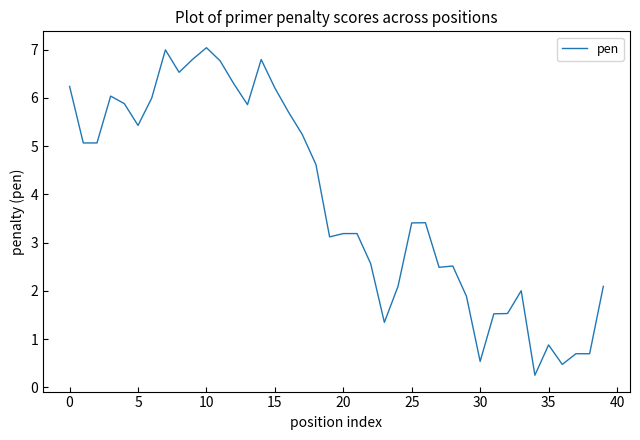

What is the difference between the maximum and minimum values?

6.8